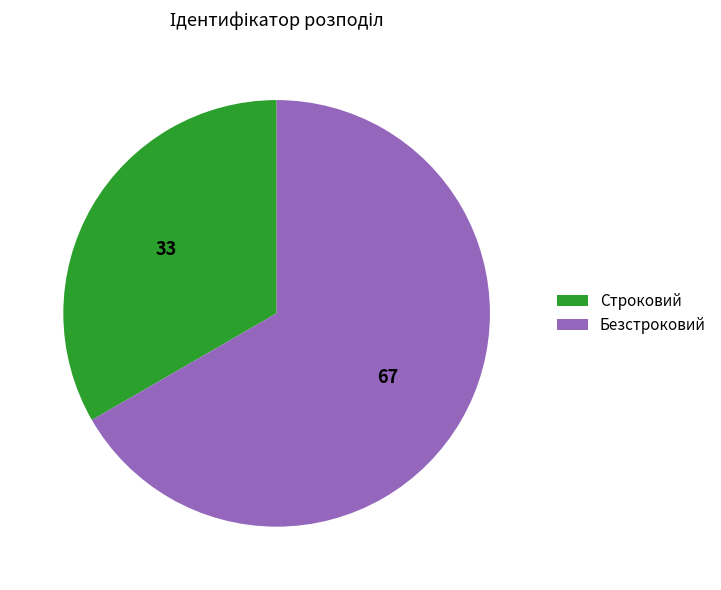

Which slice is the largest?

Безстроковий